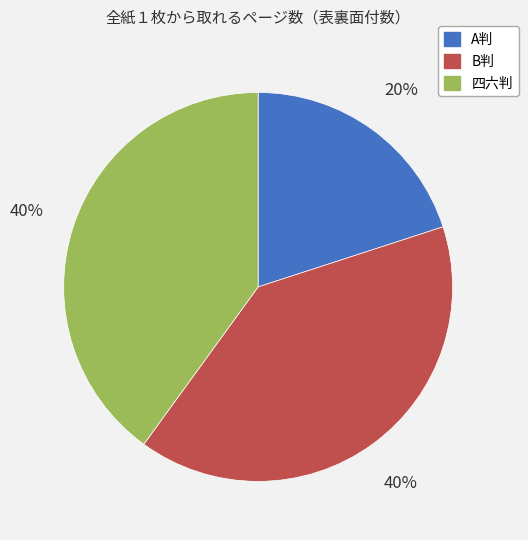

The B判 slice represents 40% of the pie. True or false?

True